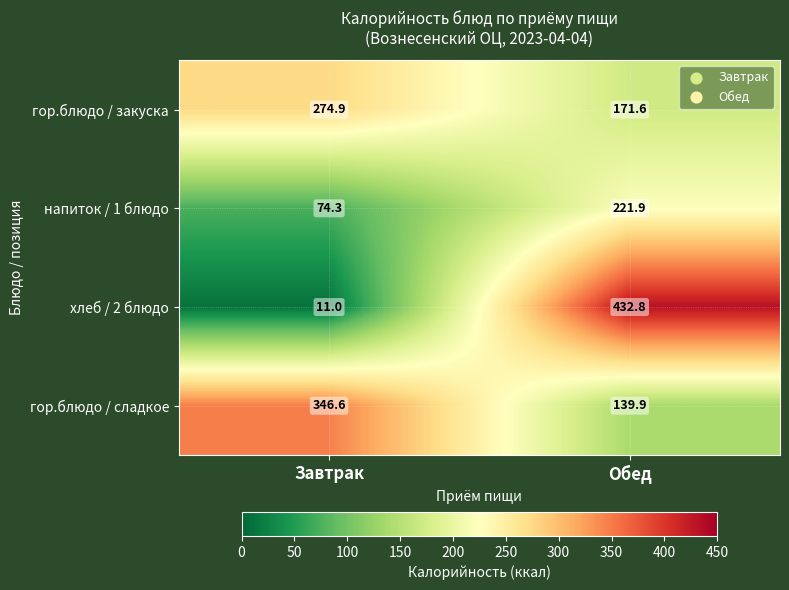

Reading left to right, list all the values displayed in this chart.

гор.блюдо / закуска: Завтрак=274.9	Обед=171.6
напиток / 1 блюдо: Завтрак=74.3	Обед=221.9
хлеб / 2 блюдо: Завтрак=11.0	Обед=432.8
гор.блюдо / сладкое: Завтрак=346.6	Обед=139.9